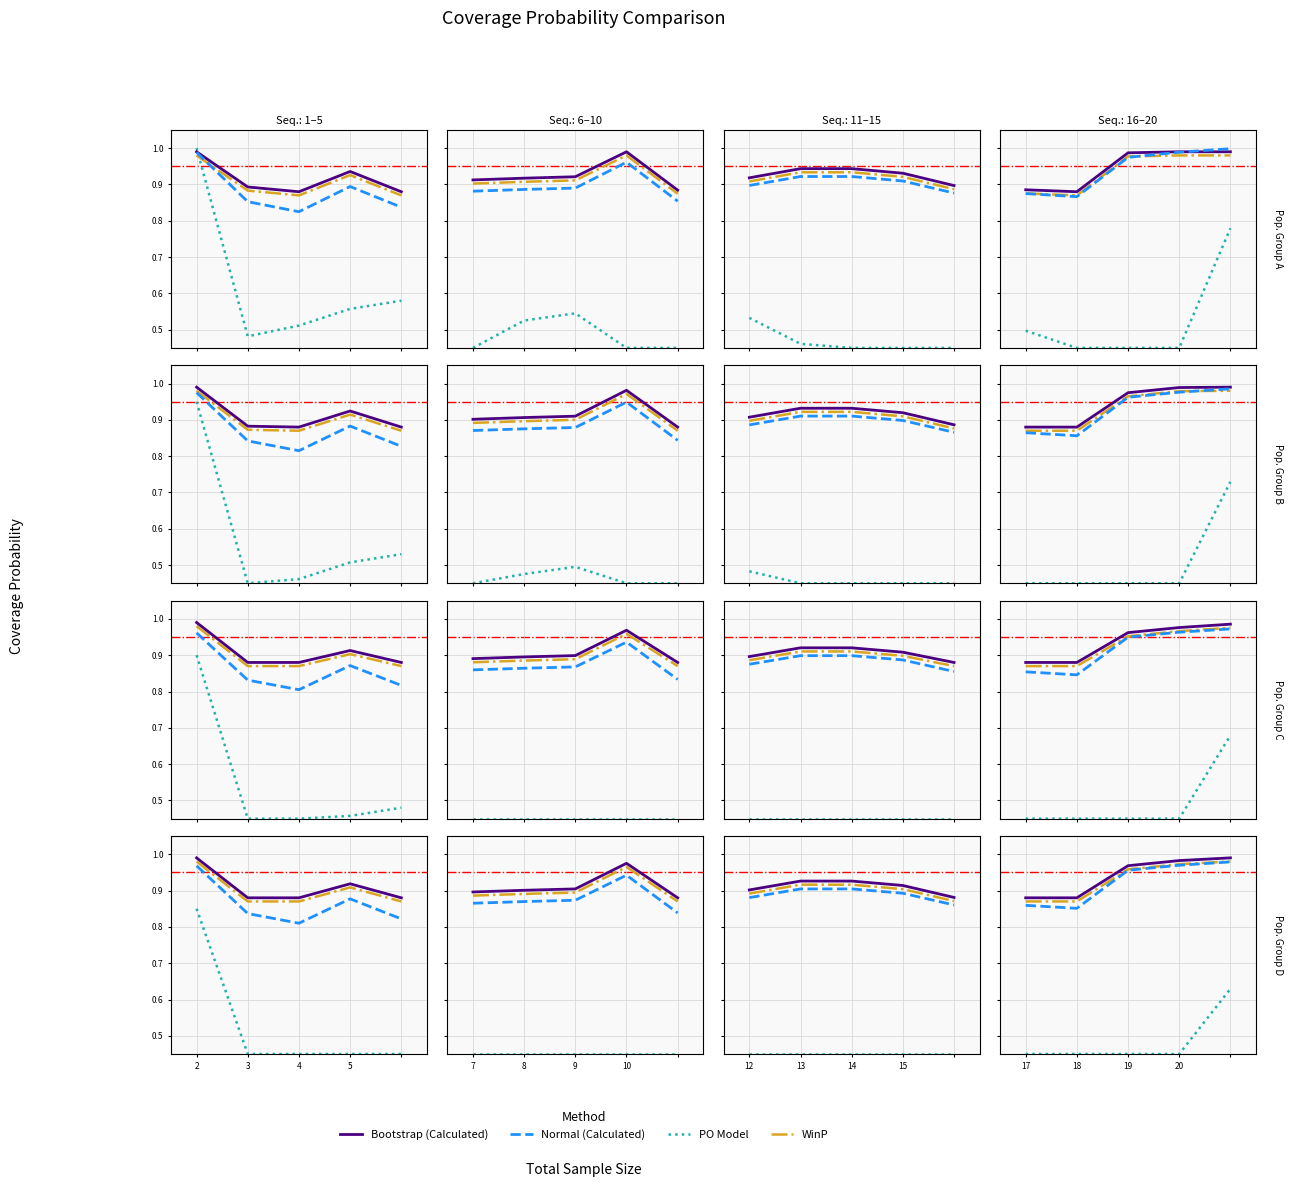

What is the value of the Normal (Calculated) point at the 2nd from the left?

0.9